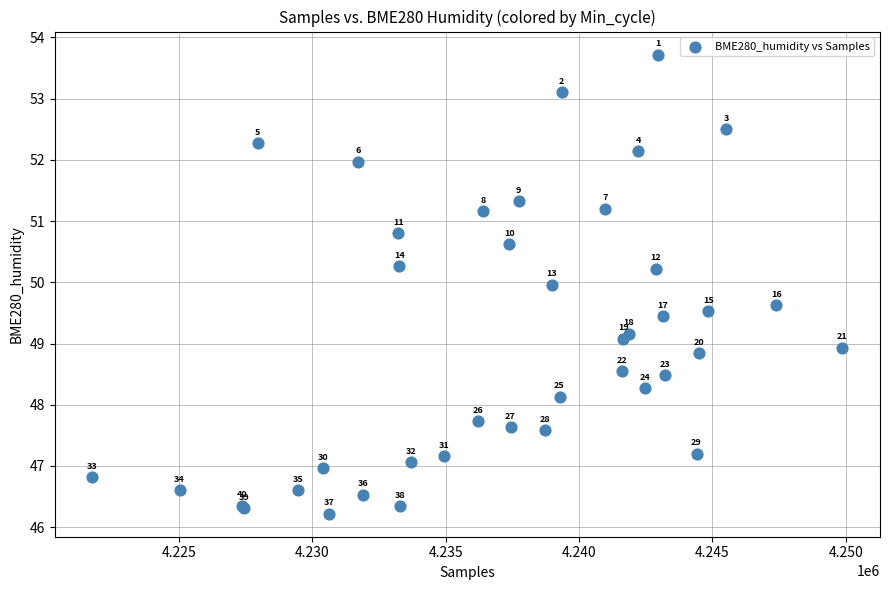

What Y value in the scatter plot is closest to 49?

48.9